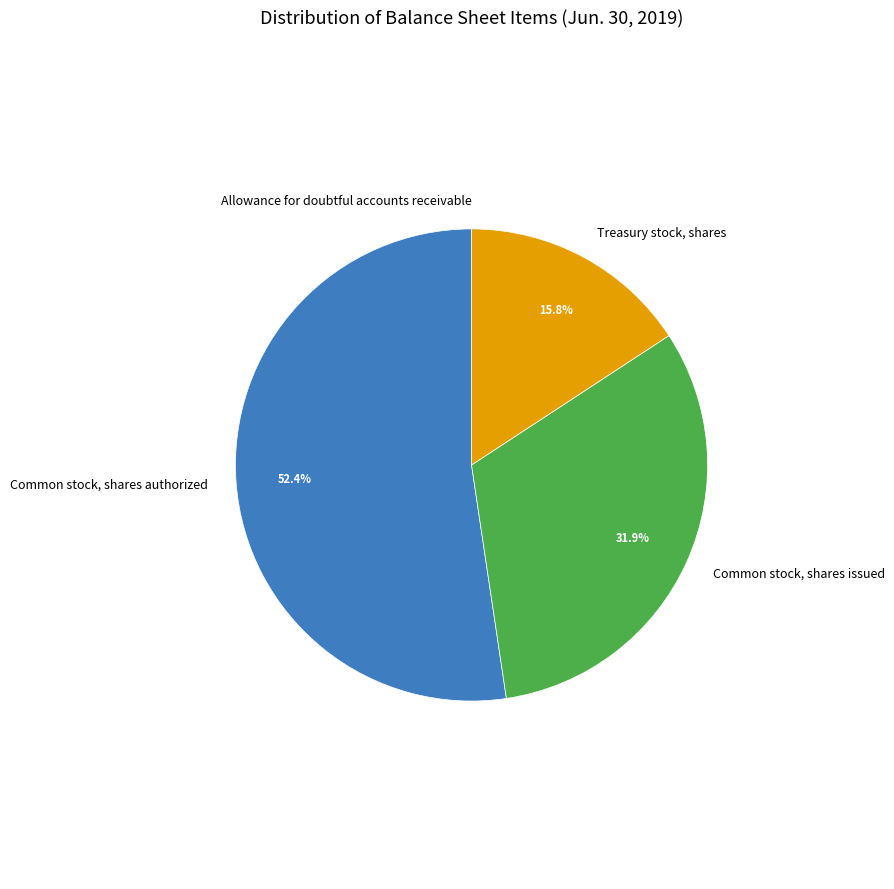

What is the ratio of the value at Common stock, shares authorized to the value at Common stock, shares issued?

1.6